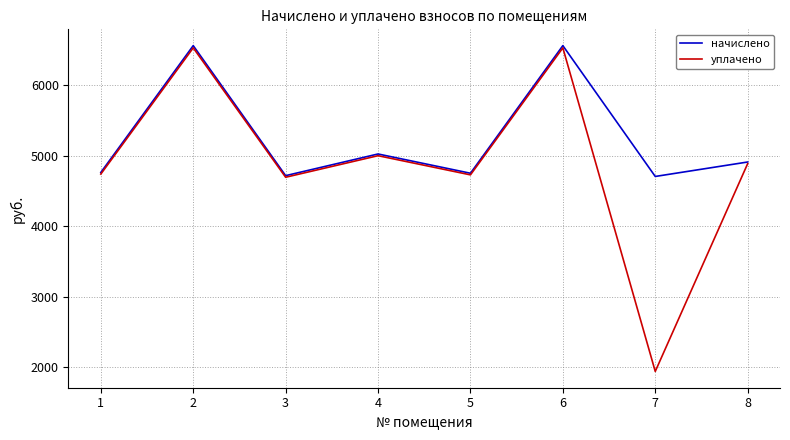

Rank the series at 7 from highest to lowest value.

начислено, уплачено